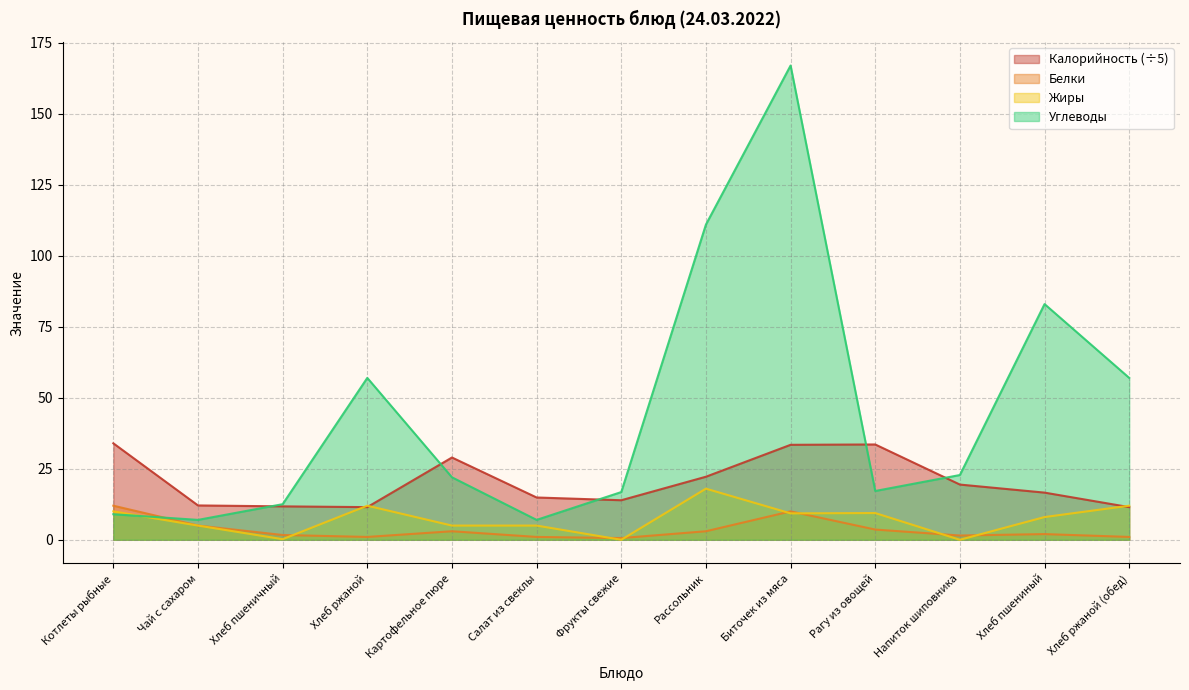

What is the sum of all Калорийность values?

263.8